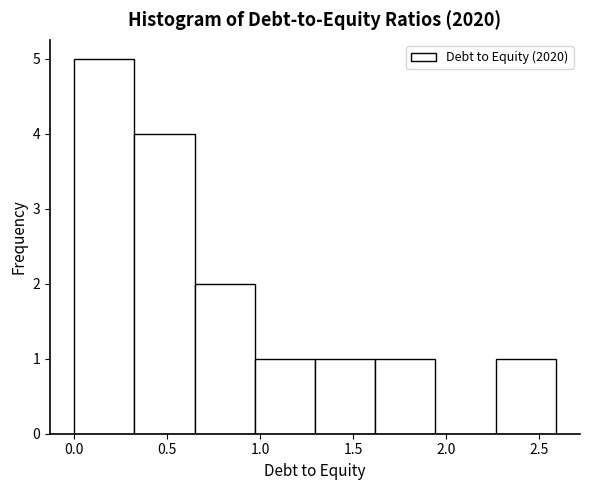

Reading left to right, list every bar in this chart as the range it spans on the x-axis followed by its height. Neither the bar edges nor the heights are printed on the chart, so give them approximately, as read against the axes.

0.00 to 0.30: 5
0.30 to 0.65: 4
0.65 to 0.95: 2
0.95 to 1.30: 1
1.30 to 1.60: 1
1.60 to 1.95: 1
1.95 to 2.25: 0
2.25 to 2.60: 1